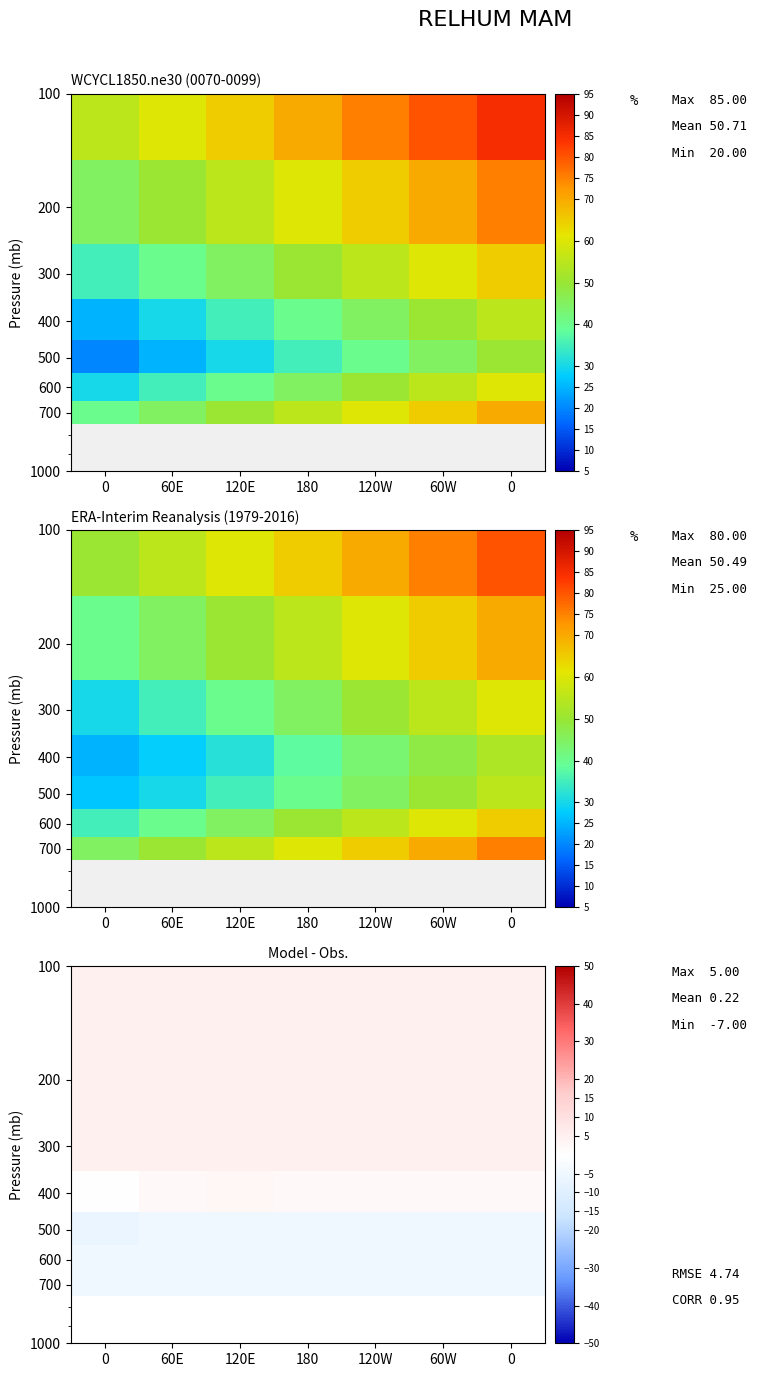

Which has a higher value, 120E or 0?

120E